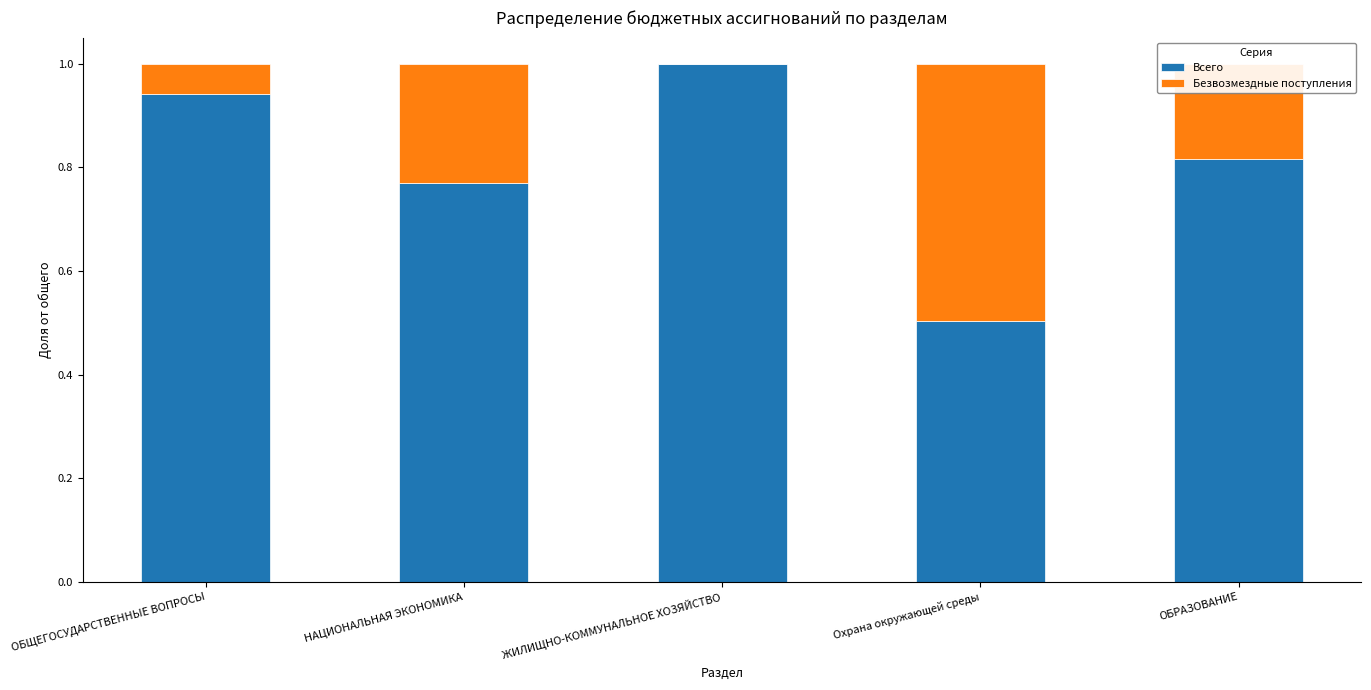

Where is Всего nearest to the value 0?

Охрана окружающей среды